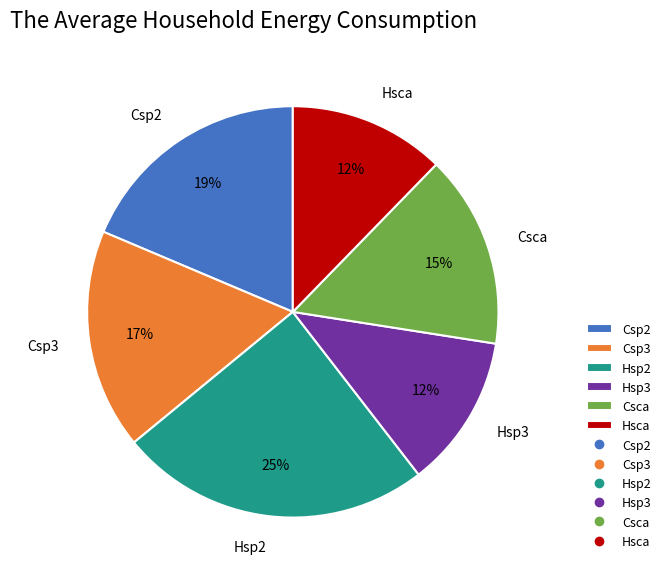

Combined, do Hsp3 and Csp3 account for over 50%?

No